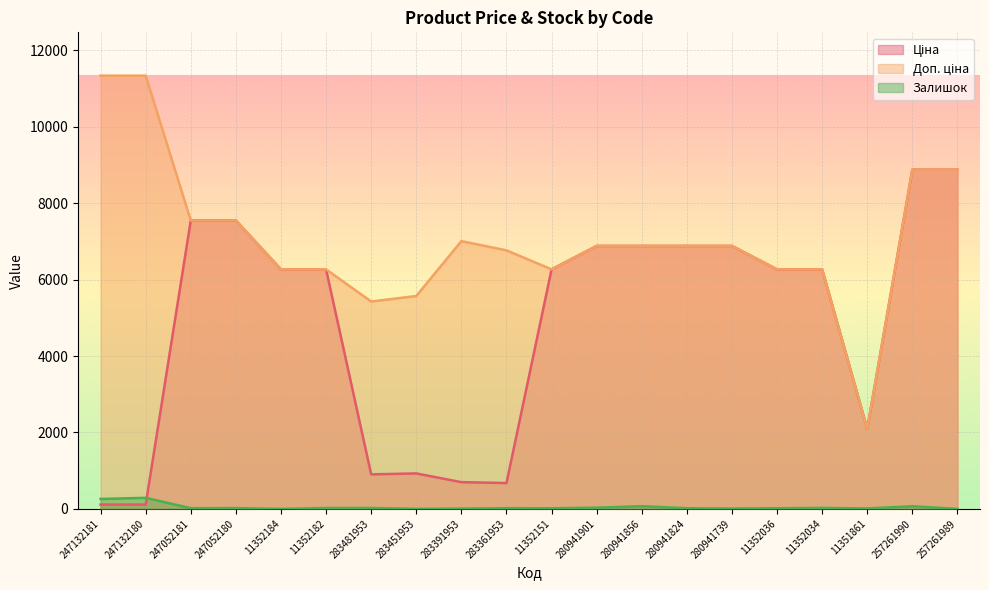

Which series changed the most between 283361953 and 11351861?

Доп. ціна